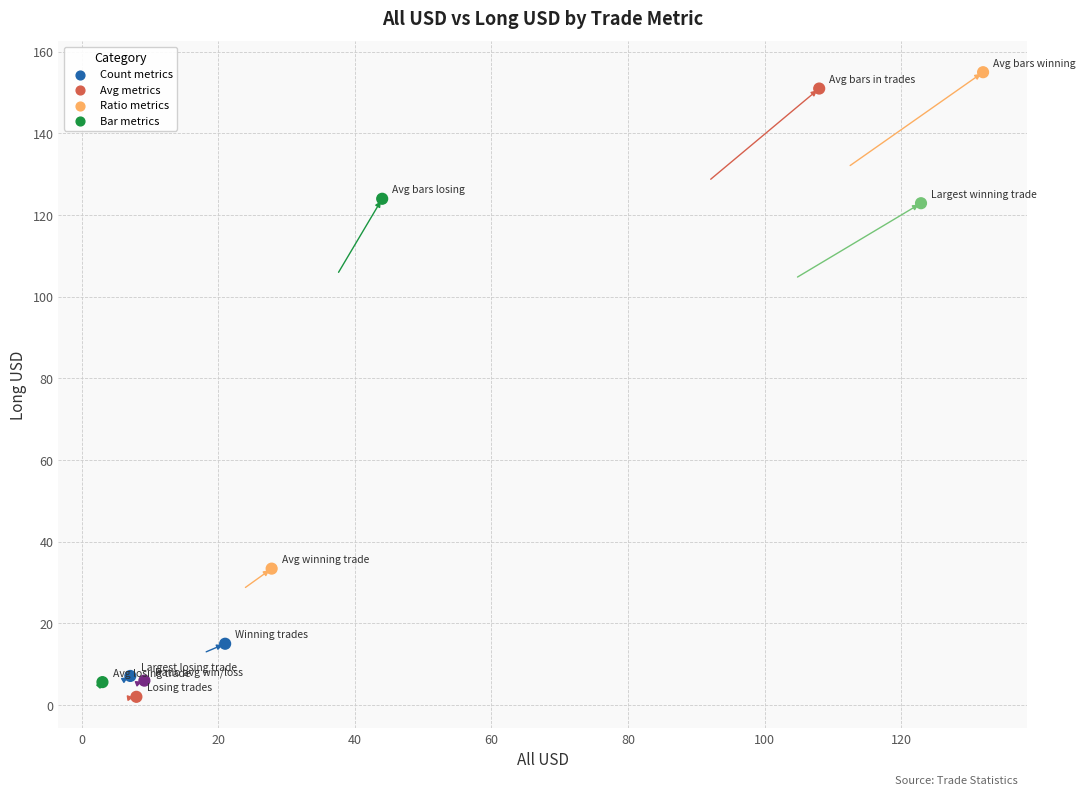

What is the average Y value?

62.2